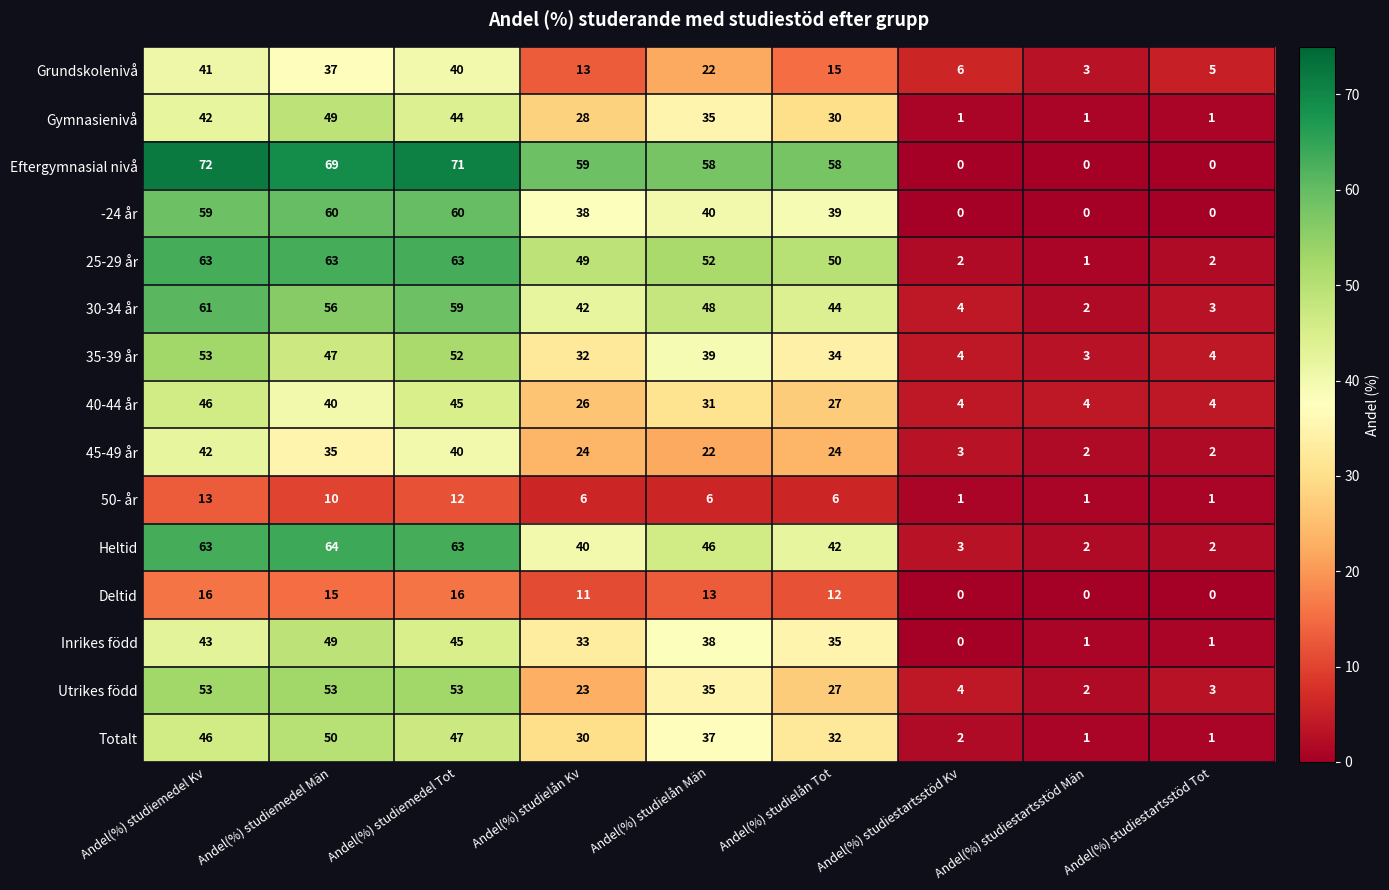

The value of Totalt at Andel(%) studielån Kv is 48. True or false?

False